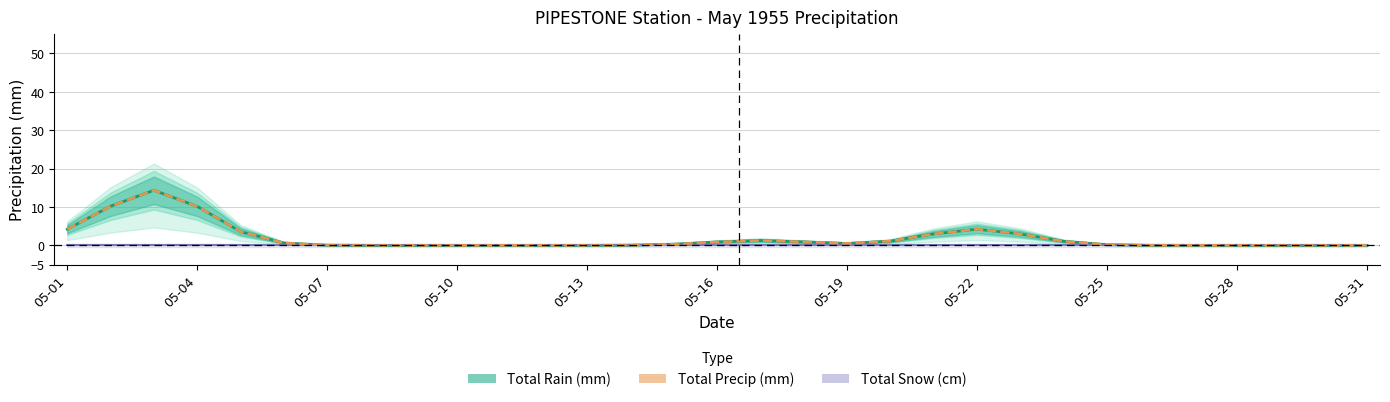

Rank the series at 05-16 from lowest to highest value.

Total Snow (cm), Total Rain (mm), Total Precip (mm)